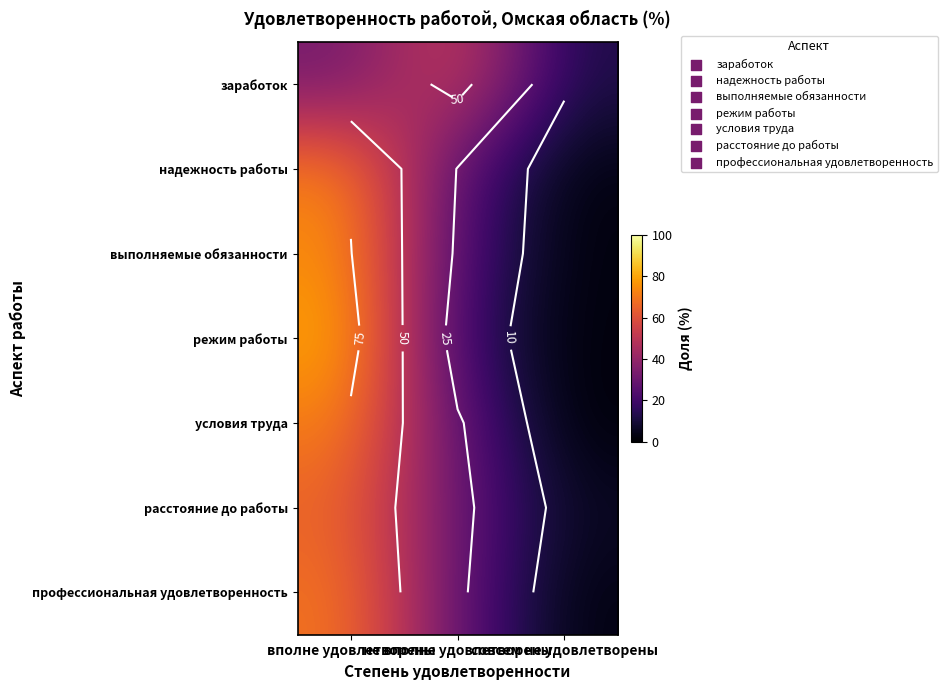

Is it true that выполняемые обязанности equals 134.5 at вполне удовлетворены?

False